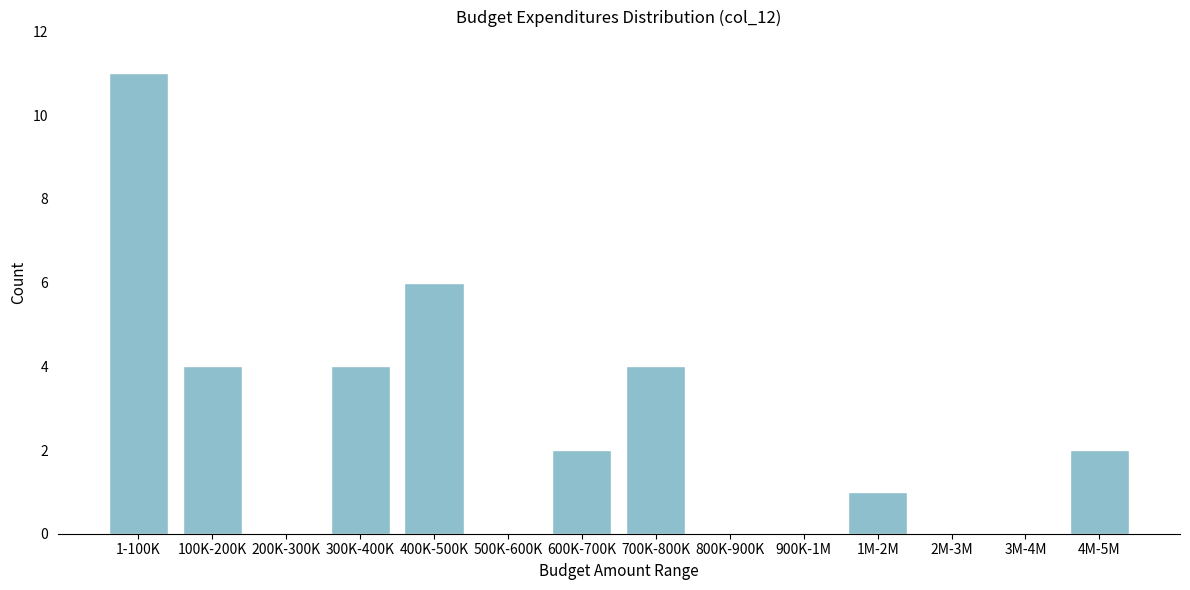

Reading left to right, extract all data points from this chart.

1-100K=11	100K-200K=4	200K-300K=0	300K-400K=4	400K-500K=6	500K-600K=0	600K-700K=2	700K-800K=4	800K-900K=0	900K-1M=0	1M-2M=1	2M-3M=0	3M-4M=0	4M-5M=2